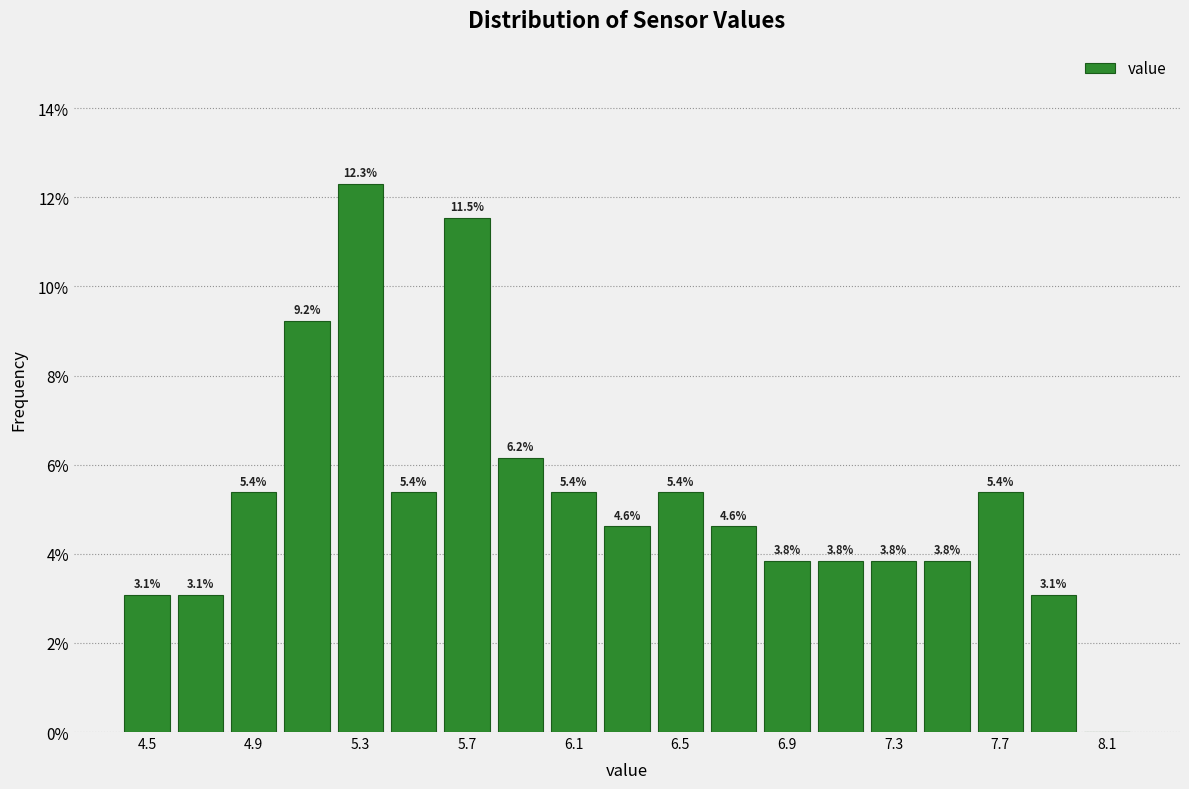

Over which range of the x-axis is the bar tallest?

5.2 to 5.4